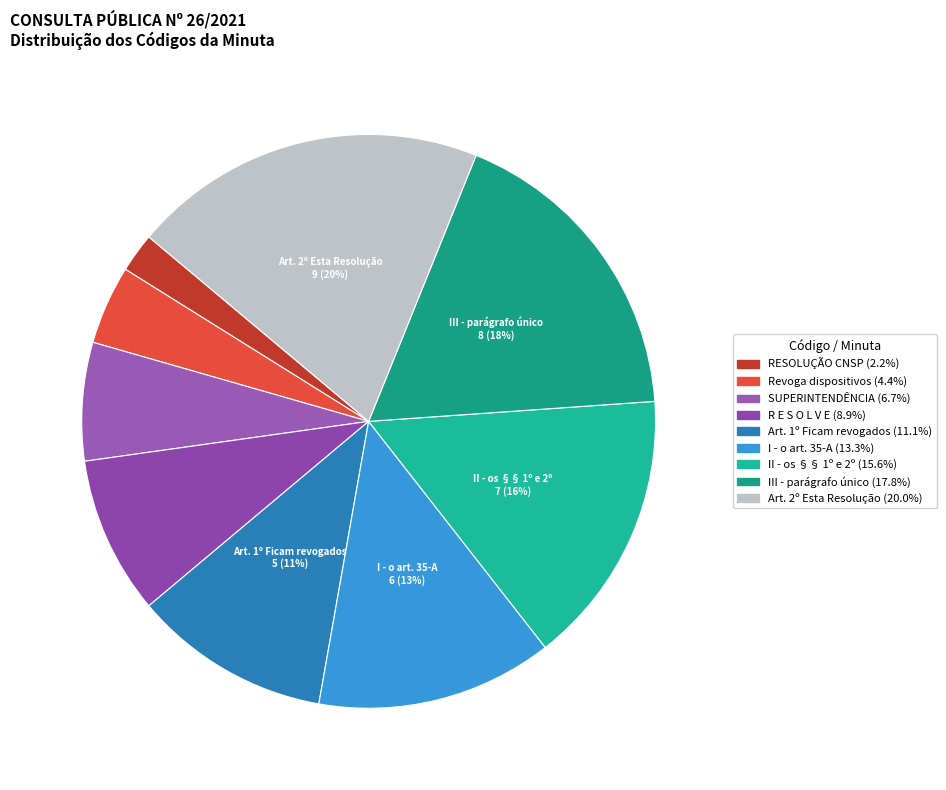

Does Revoga dispositivos represent more than half of the total?

No